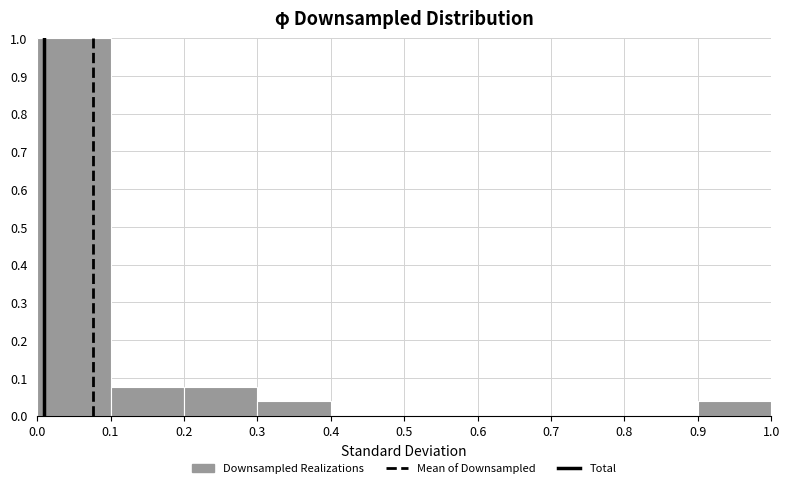

Over which range of the x-axis is the bar tallest?

0.0 to 0.1